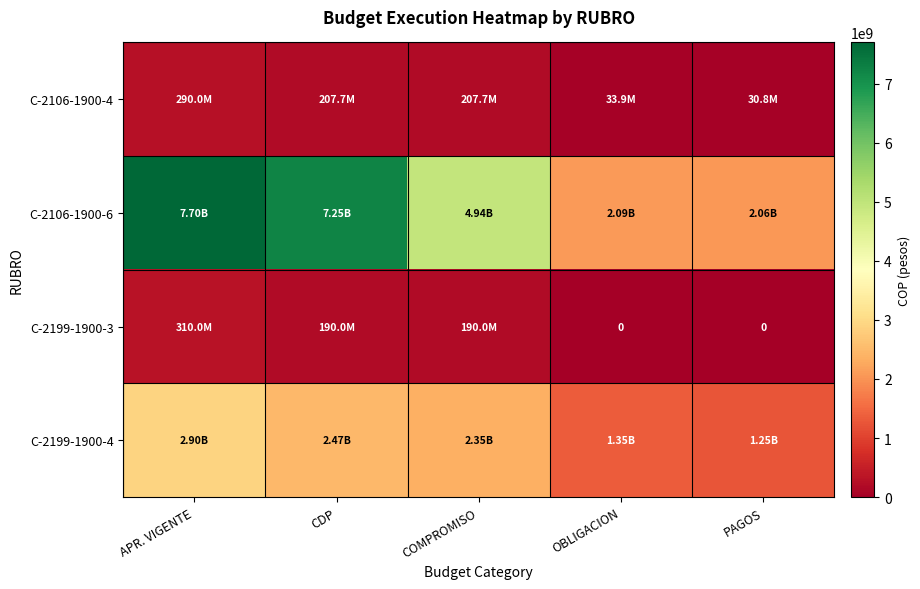

The C-2106-1900-4 series shows 33870003.3 at OBLIGACION. True or false?

True